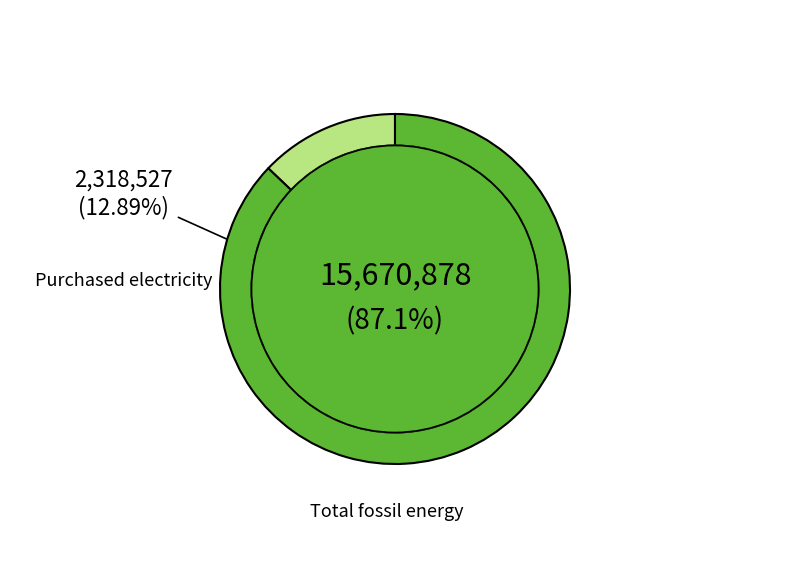

What is the change in value from Purchased/acquired electricity to Total energy from fossil sources?

+13352351